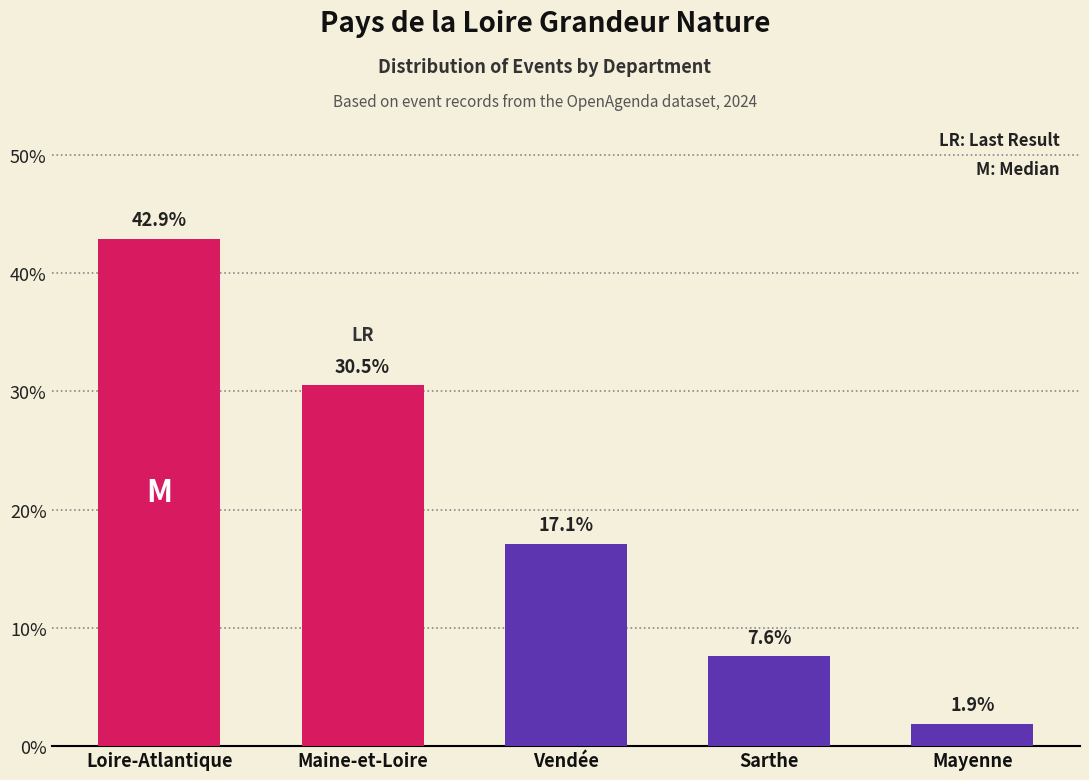

Reading left to right, extract all data points from this chart.

42.9	30.5	17.1	7.6	1.9